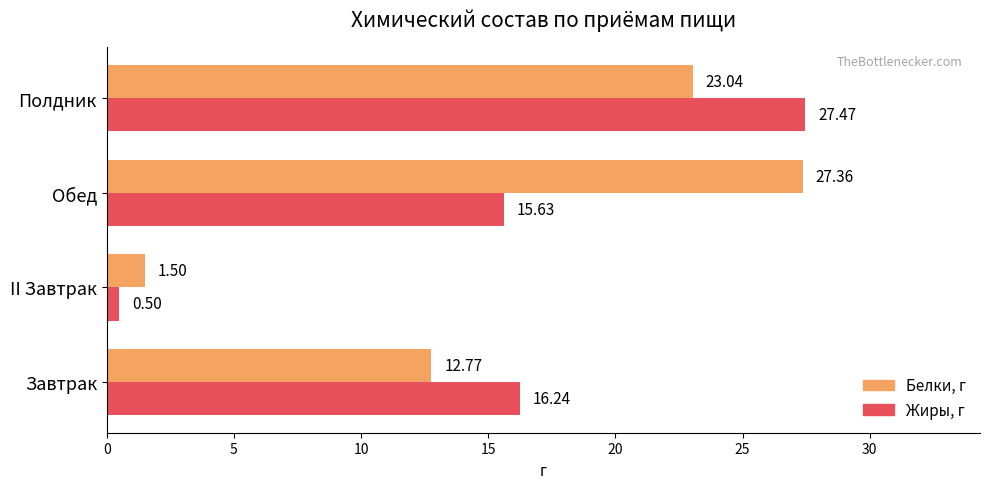

Rank the categories by Жиры, г value from lowest to highest.

II Завтрак, Обед, Завтрак, Полдник